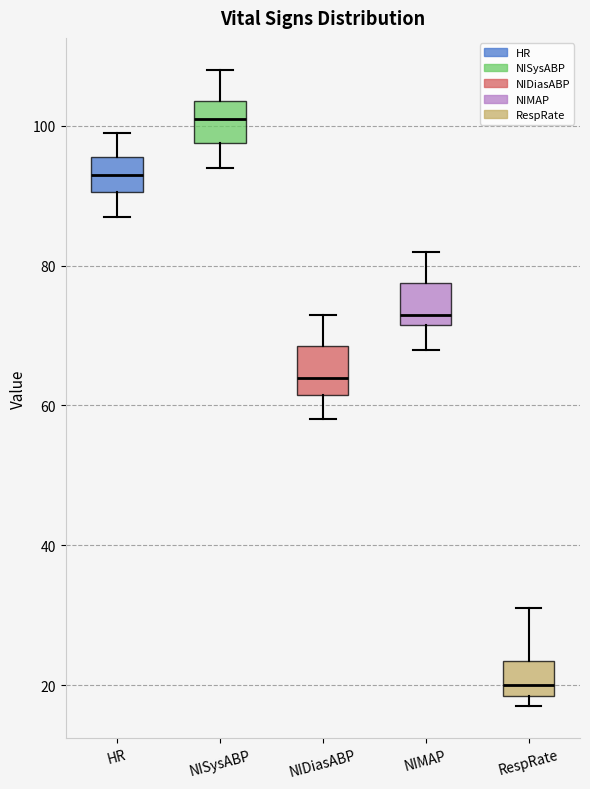

Reading left to right, transcribe this box plot: for each box, give where its median line is, the range the box spans, and where its two whiskers end, as read against the y-axis. The values are not printed on the chart, so give them approximately, as read against the axis.

HR: median 94, box 90 to 96, whiskers 88 to 100
NISysABP: median 102, box 98 to 104, whiskers 94 to 108
NIDiasABP: median 64, box 62 to 68, whiskers 58 to 74
NIMAP: median 74, box 72 to 78, whiskers 68 to 82
RespRate: median 20, box 18 to 24, whiskers 18 (just below the box's lower edge) to 32